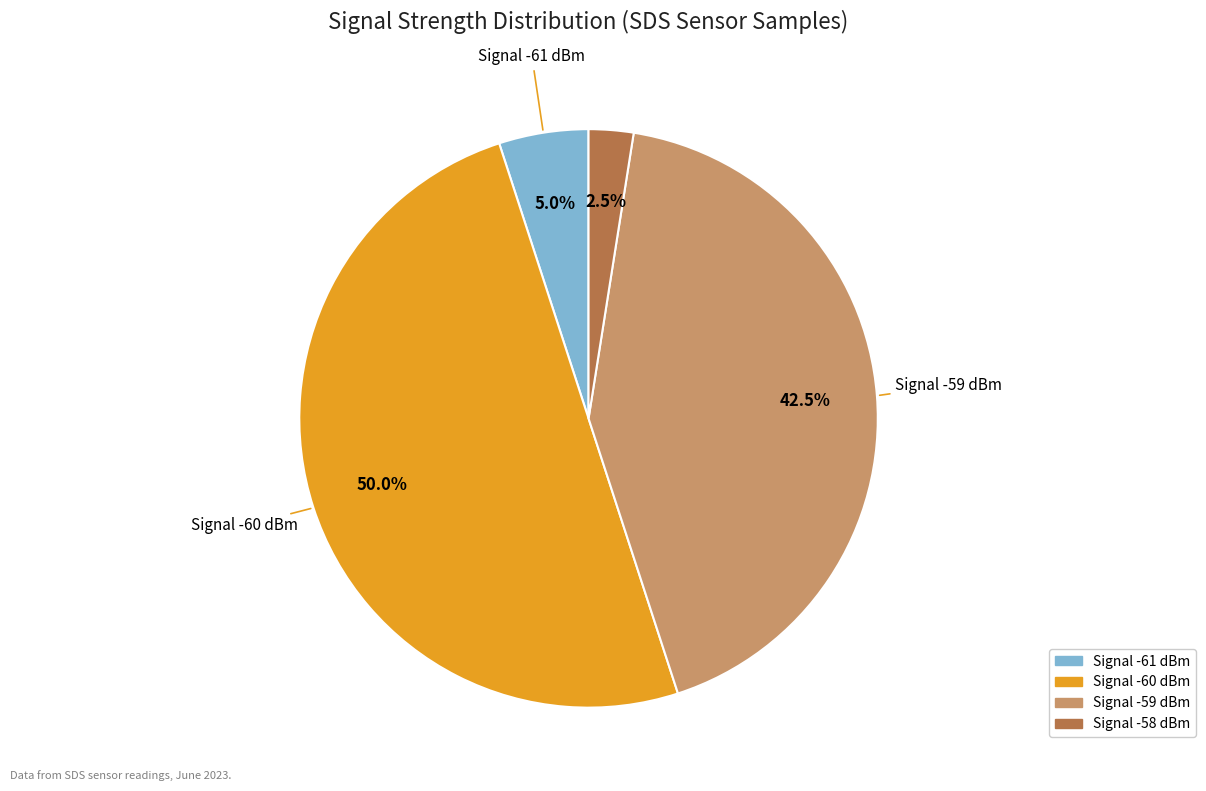

How many segments does this pie chart have?

4